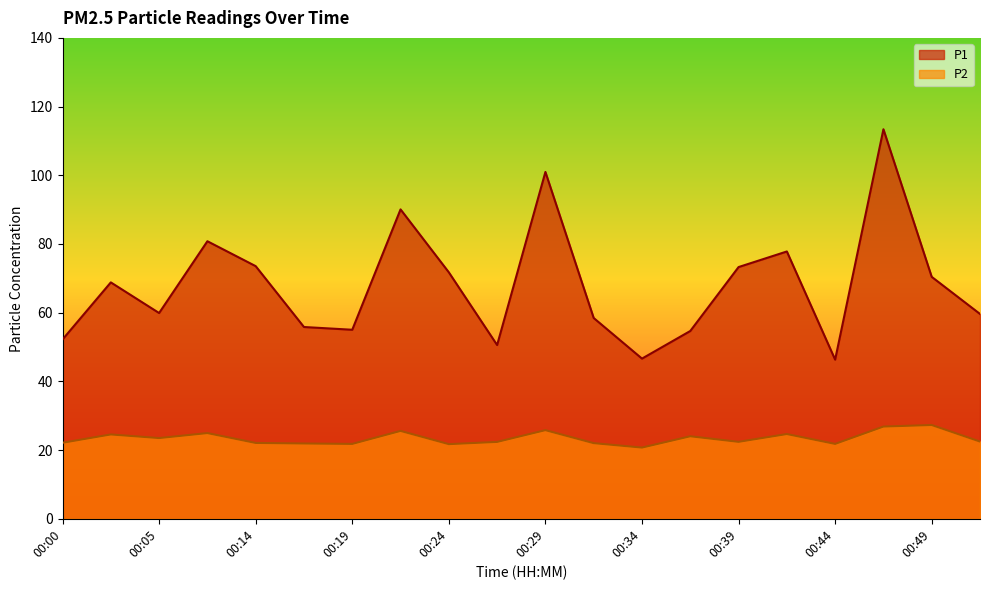

Which has a higher value, 00:46 or 00:02?

00:46